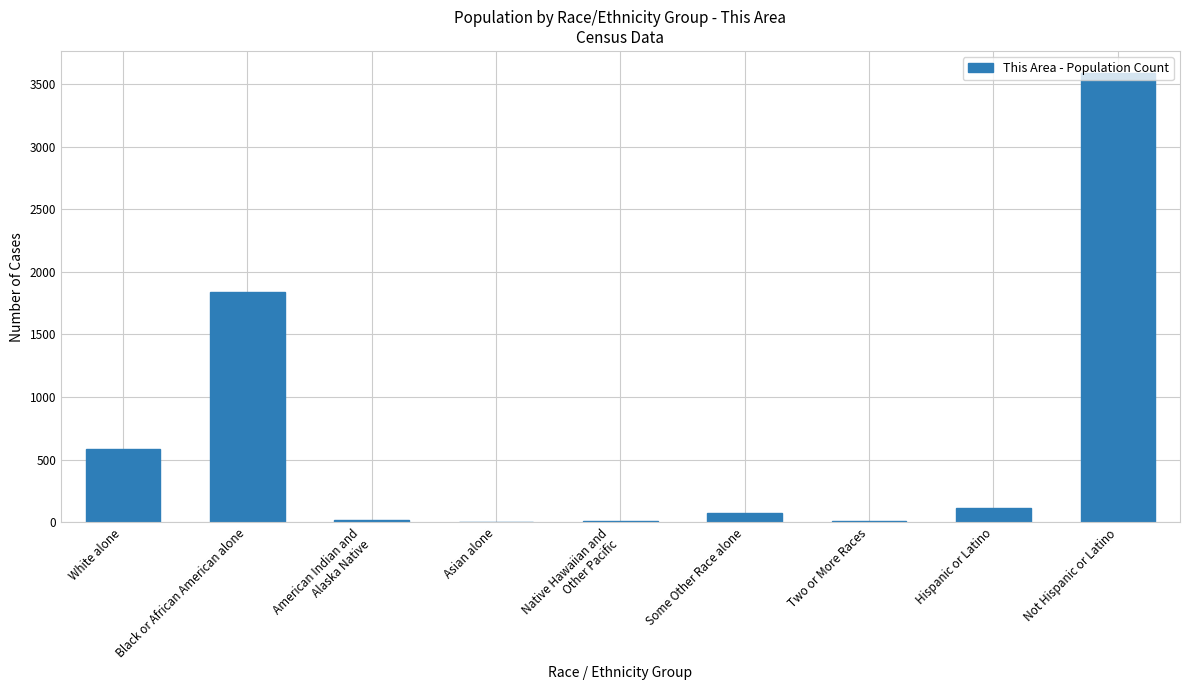

At which label is the value closest to 1792?

Black or African American alone